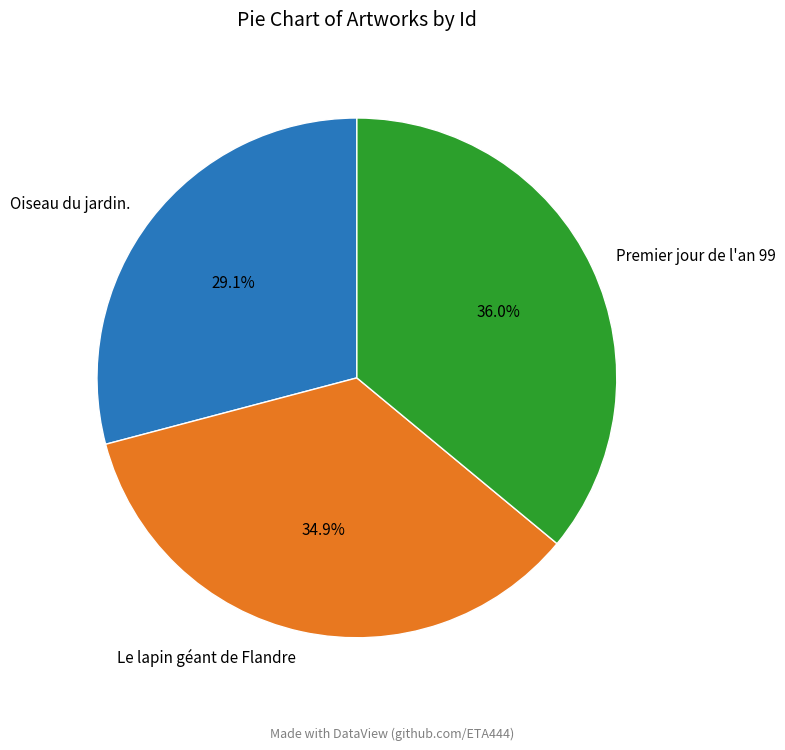

To the nearest percent, what is the average slice percentage?

33%